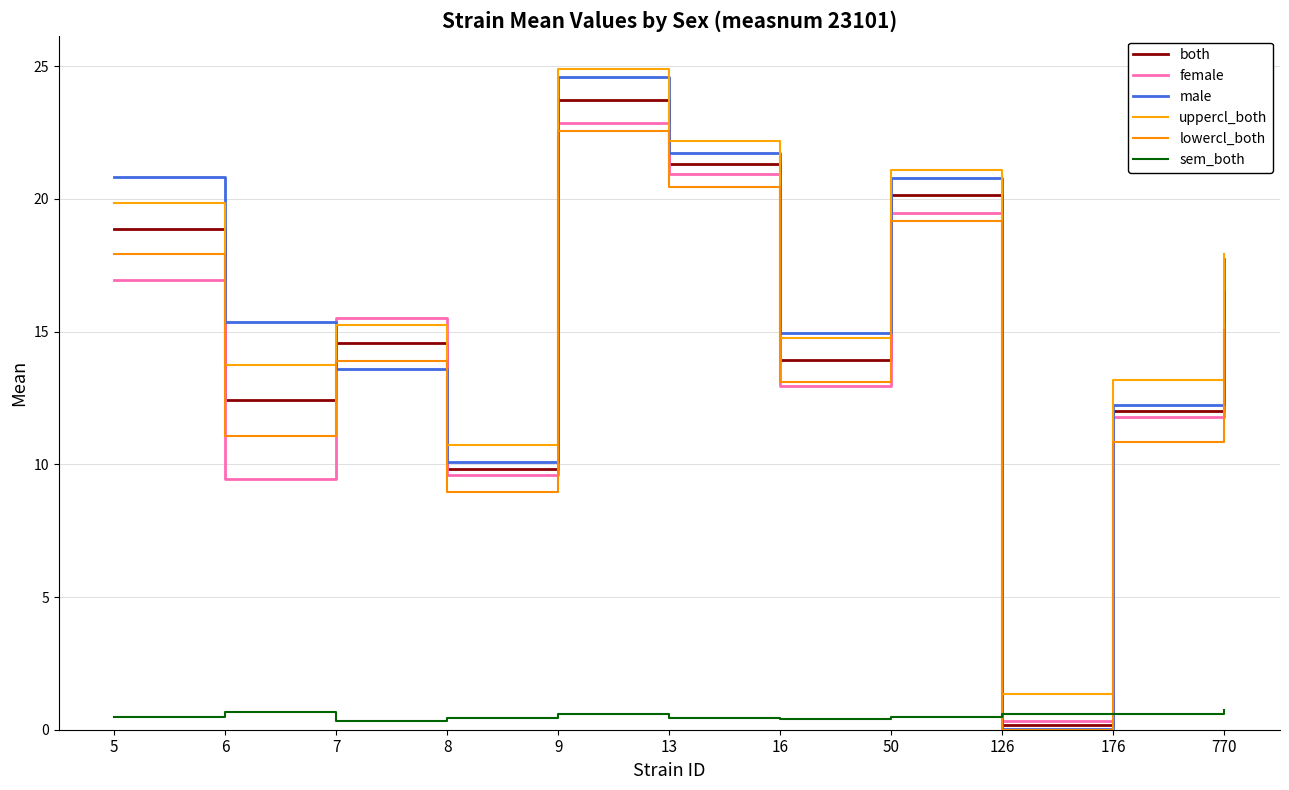

At which category does the chart reach its peak across all series?

9